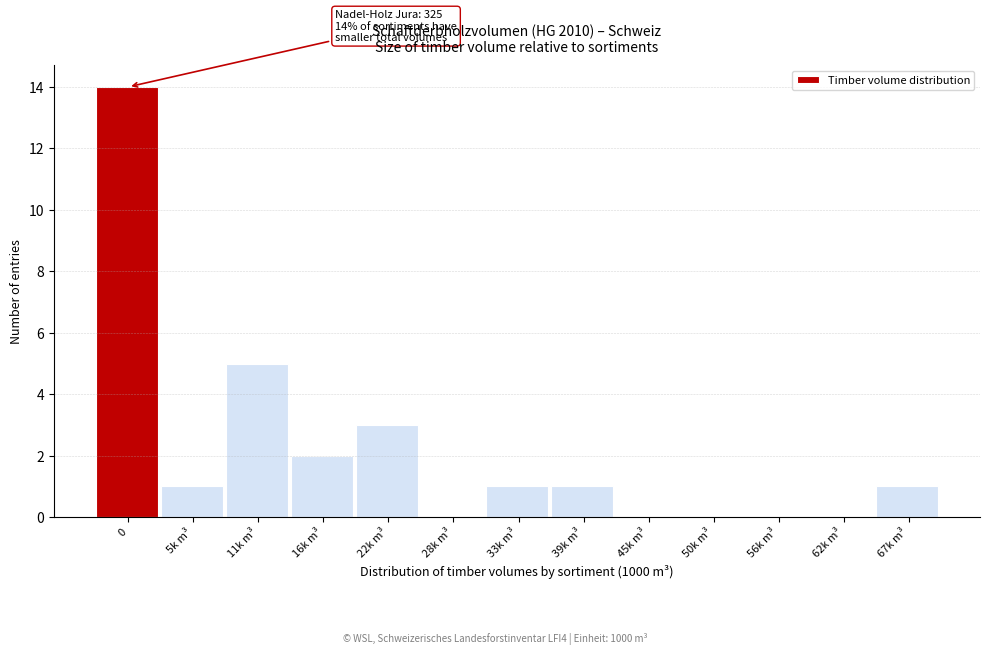

Reading left to right, extract all data points from this chart.

0=14	5k m³=1	11k m³=5	16k m³=2	22k m³=3	28k m³=0	33k m³=1	39k m³=1	45k m³=0	50k m³=0	56k m³=0	62k m³=0	67k m³=1